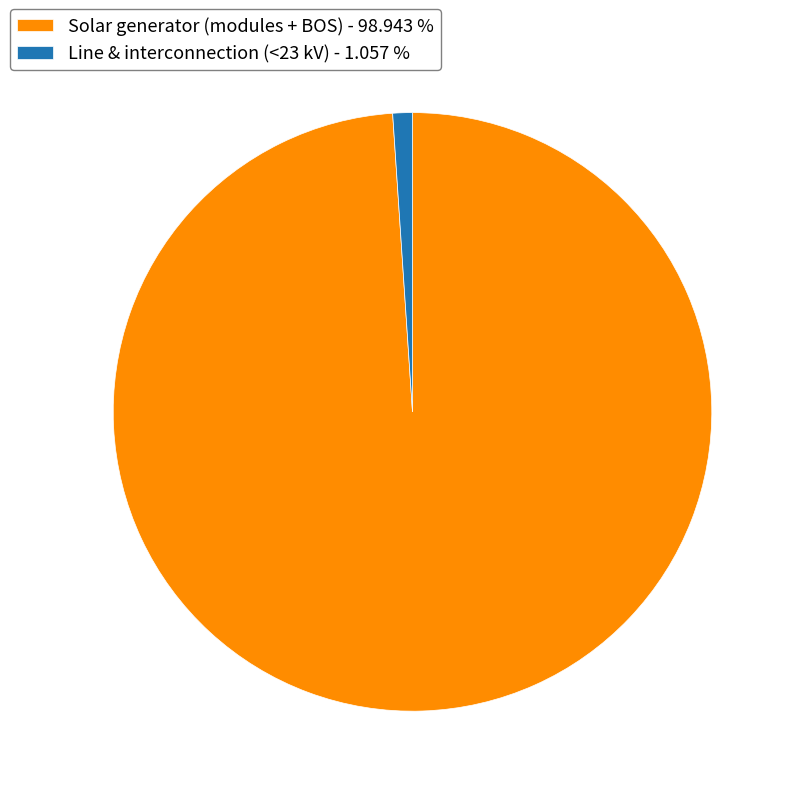

Which slice represents more than half of the pie?

Solar generator (modules + BOS)